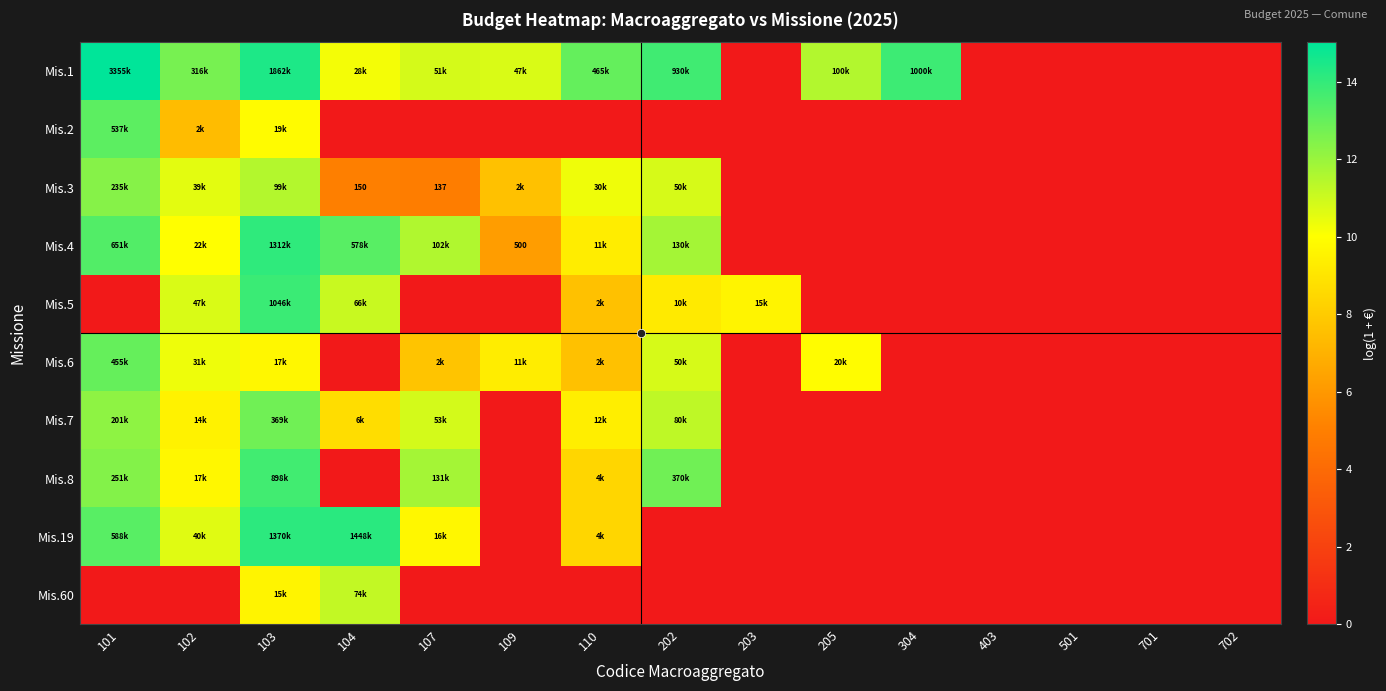

At 104, list the series in order from largest to smallest.

Mis.19, Mis.4, Mis.60, Mis.5, Mis.1, Mis.7, Mis.3, Mis.2, Mis.6, Mis.8